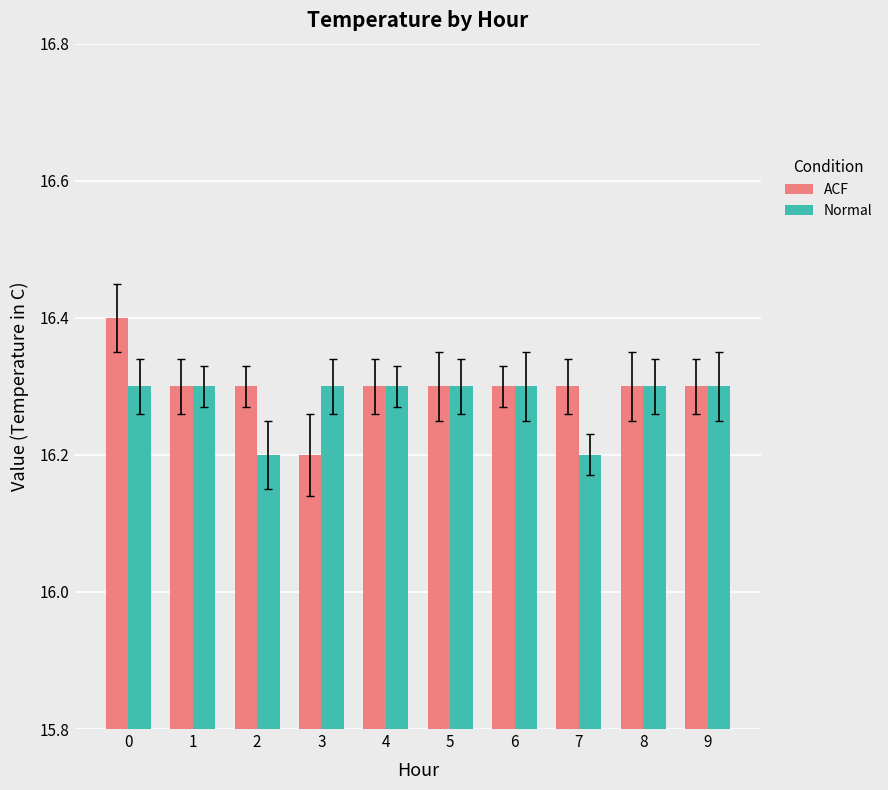

Rank the series by their maximum value, from lowest to highest.

Normal, ACF